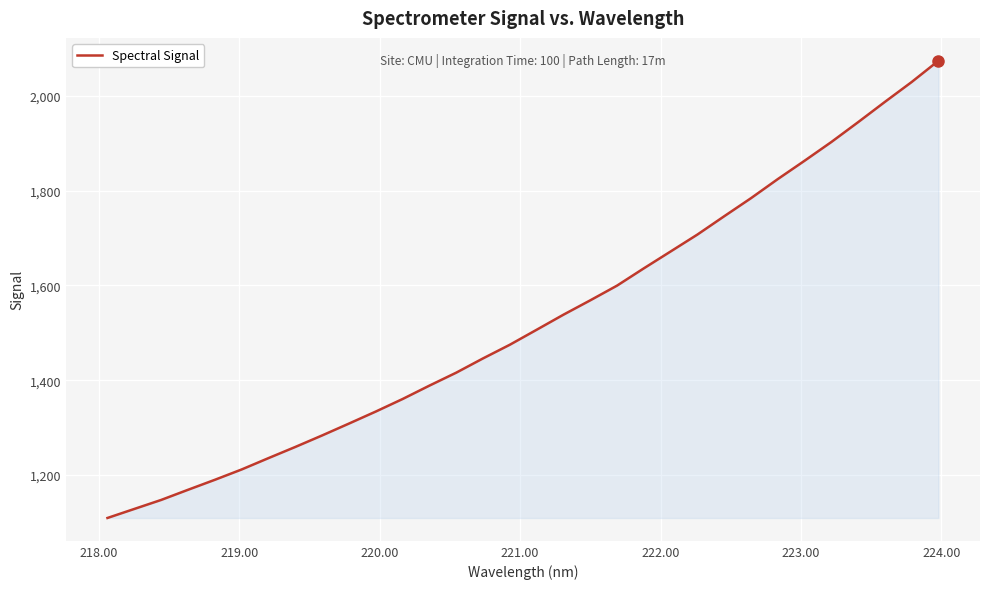

How many distinct data groups are displayed?

1